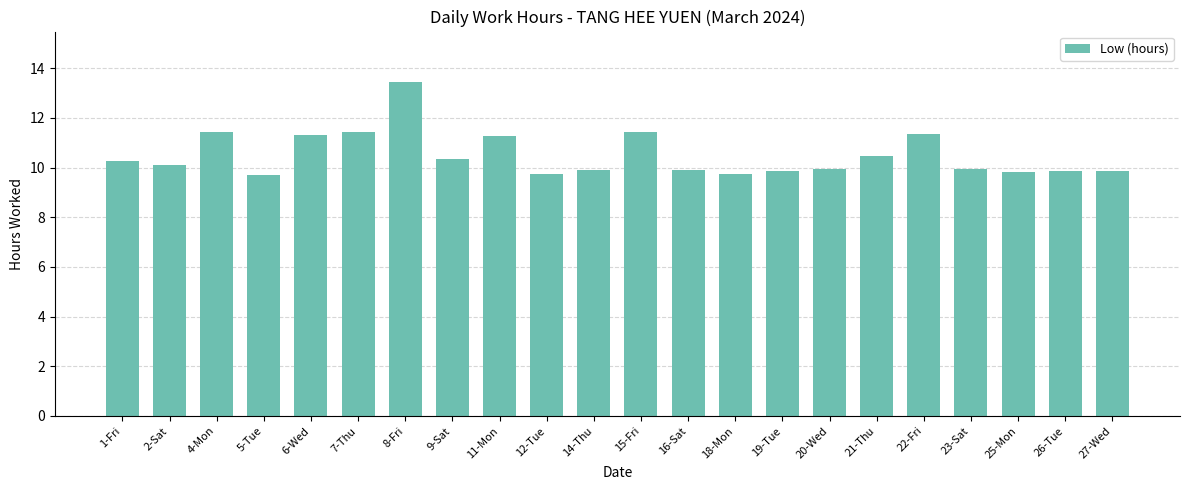

What is the smallest value displayed?

9.7